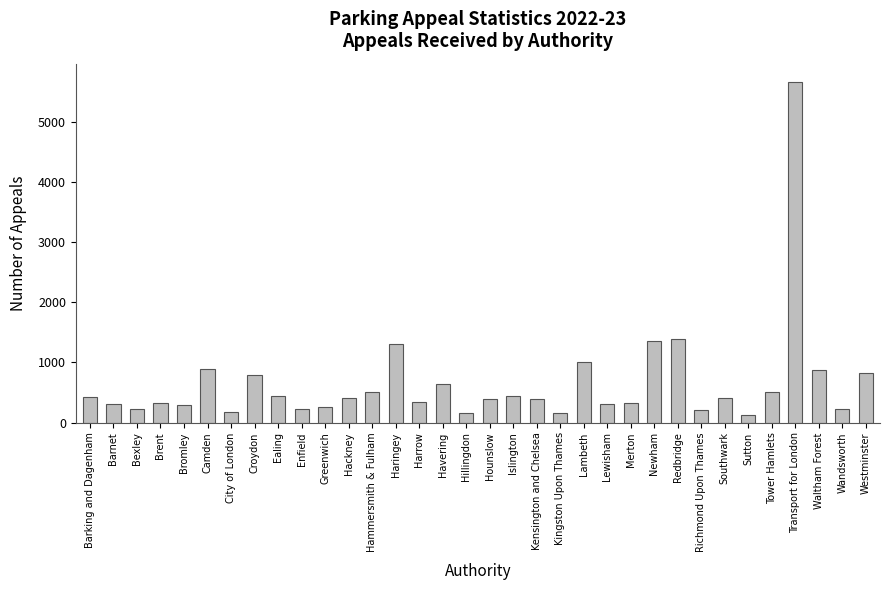

What value does the data have at City of London, to the nearest 10?

170